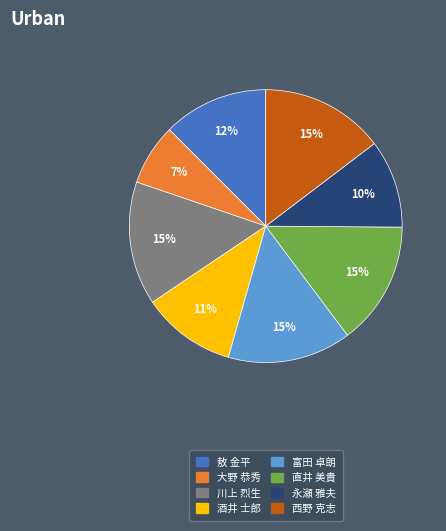

Combined, do 直井 美貴 and 酒井 士郎 account for over 50%?

No